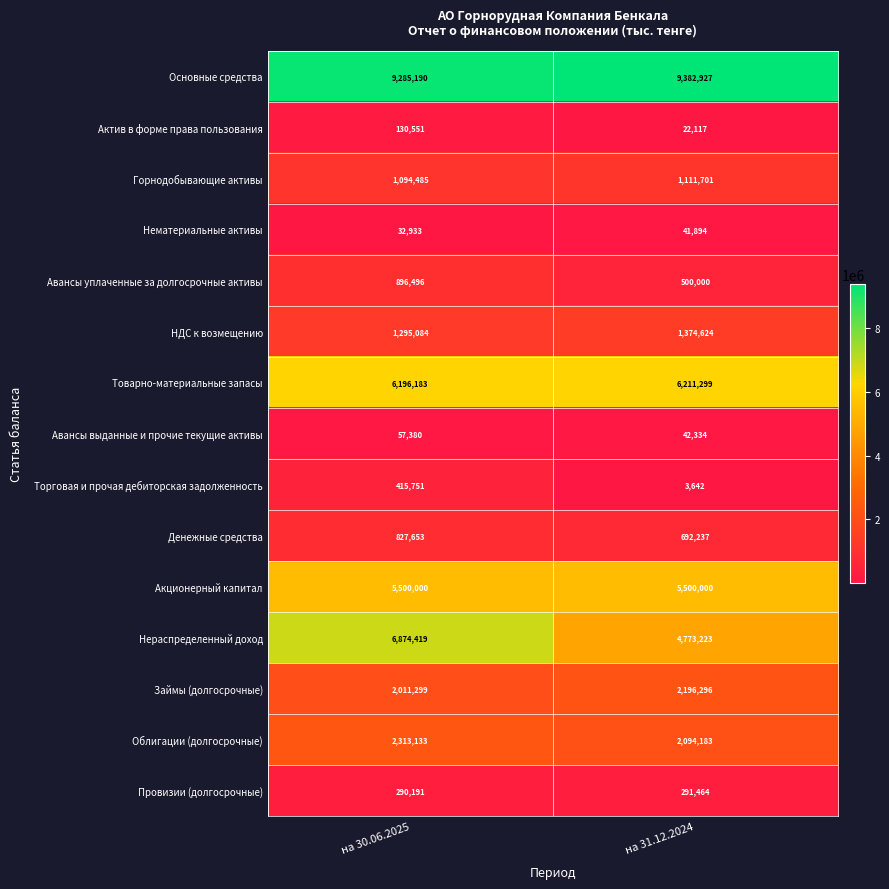

Is it true that Основные средства equals 9285190 at на 30.06.2025?

True